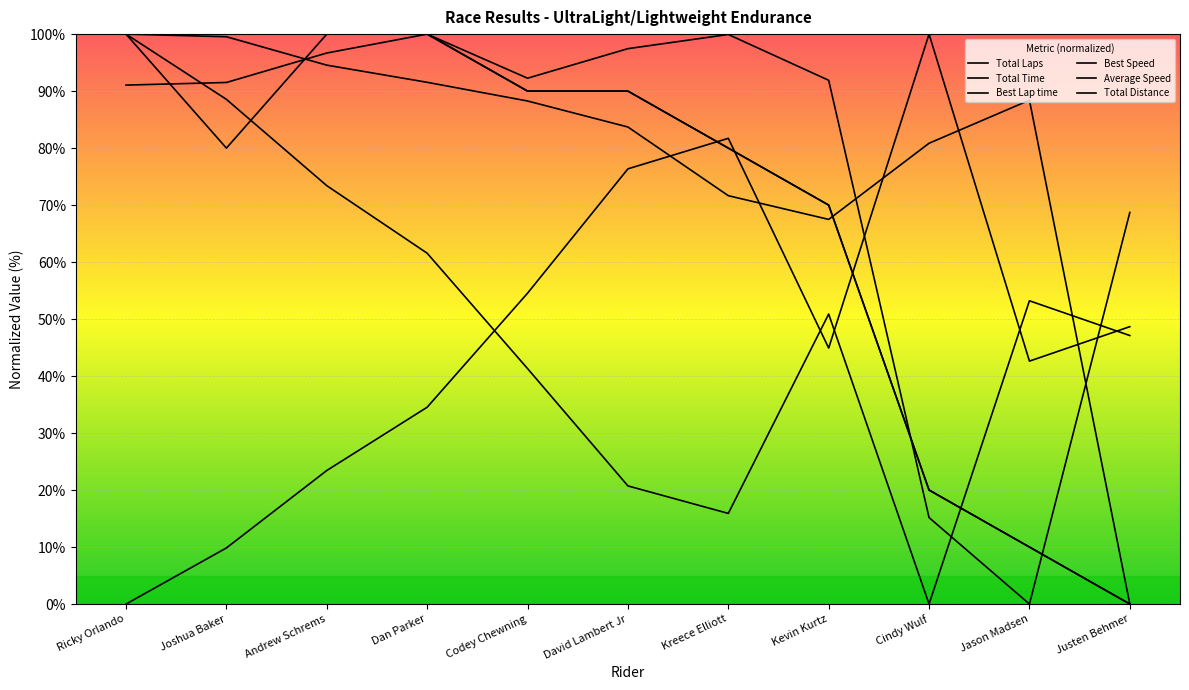

What is the average value of the Average Speed series?

78.7